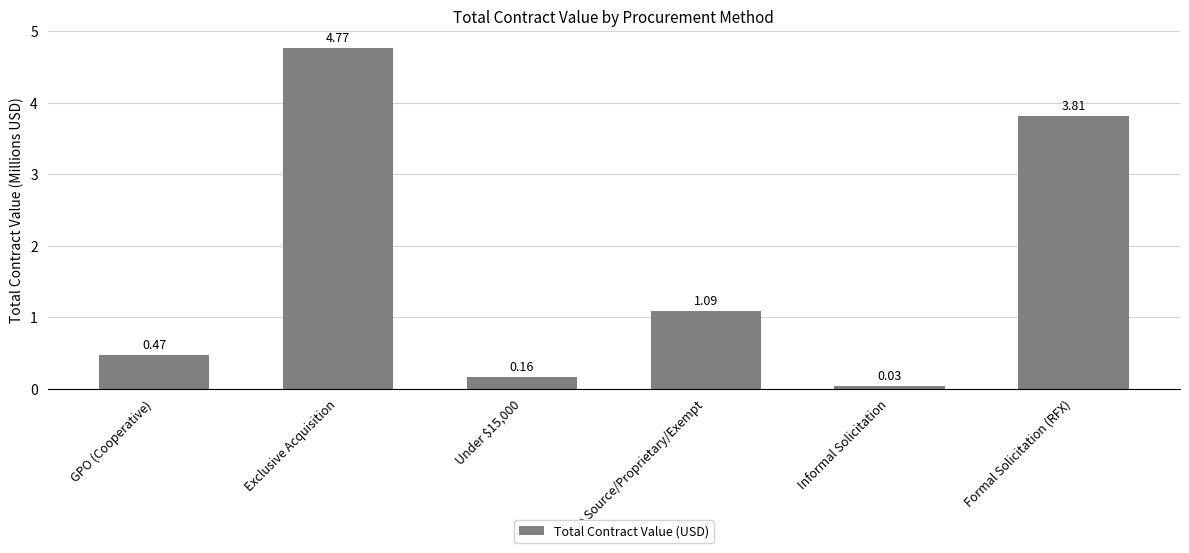

Rank the categories by value from highest to lowest.

Exclusive Acquisition, Formal Solicitation (RFX), Sole Source/Proprietary/Exempt, GPO (Cooperative), Under $15,000, Informal Solicitation